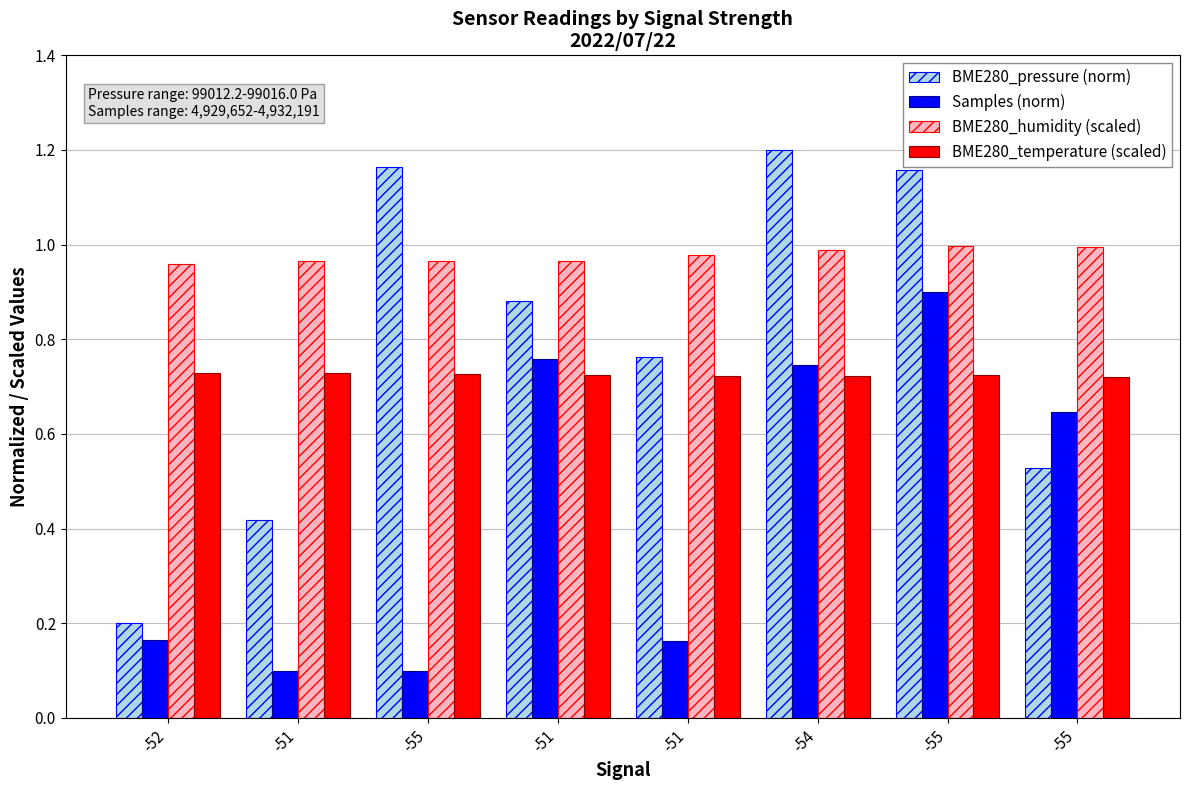

How many bars are there in each group?

4